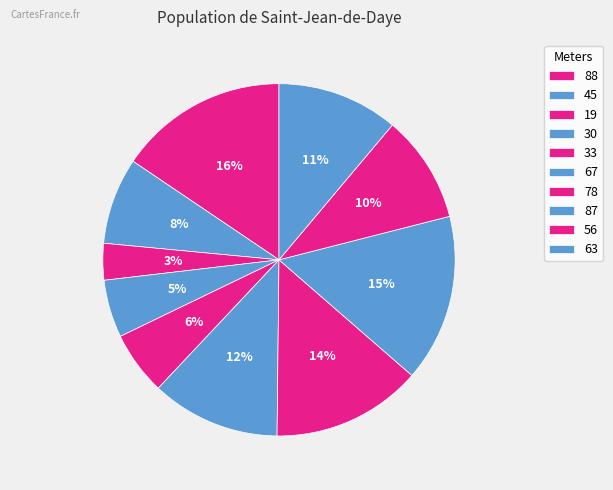

How many slices are in this pie chart?

10